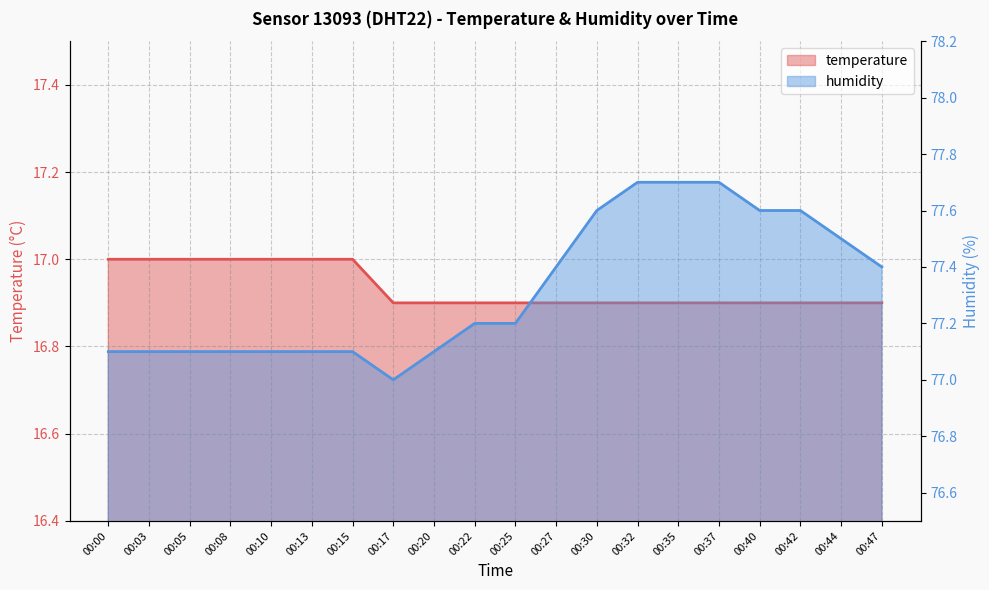

What is the spread (max minus min) of values at 00:22?

60.3